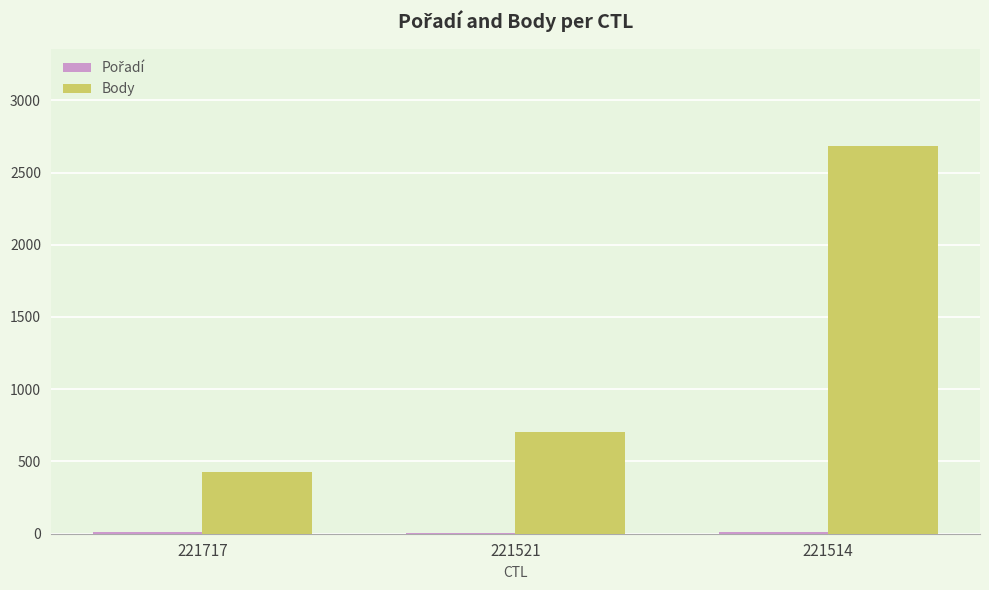

Between 221717 and 221514, which series saw the biggest shift?

Body